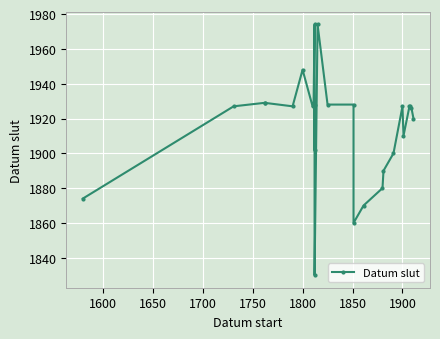

Reading left to right, list all the values displayed in this chart.

1874	1927	1929	1929	1927	1948	1927	1927	1974	1902	1928	1830	1974	1928	1928	1860	1870	1880	1890	1900	1927	1910	1927	1927	1926	1920